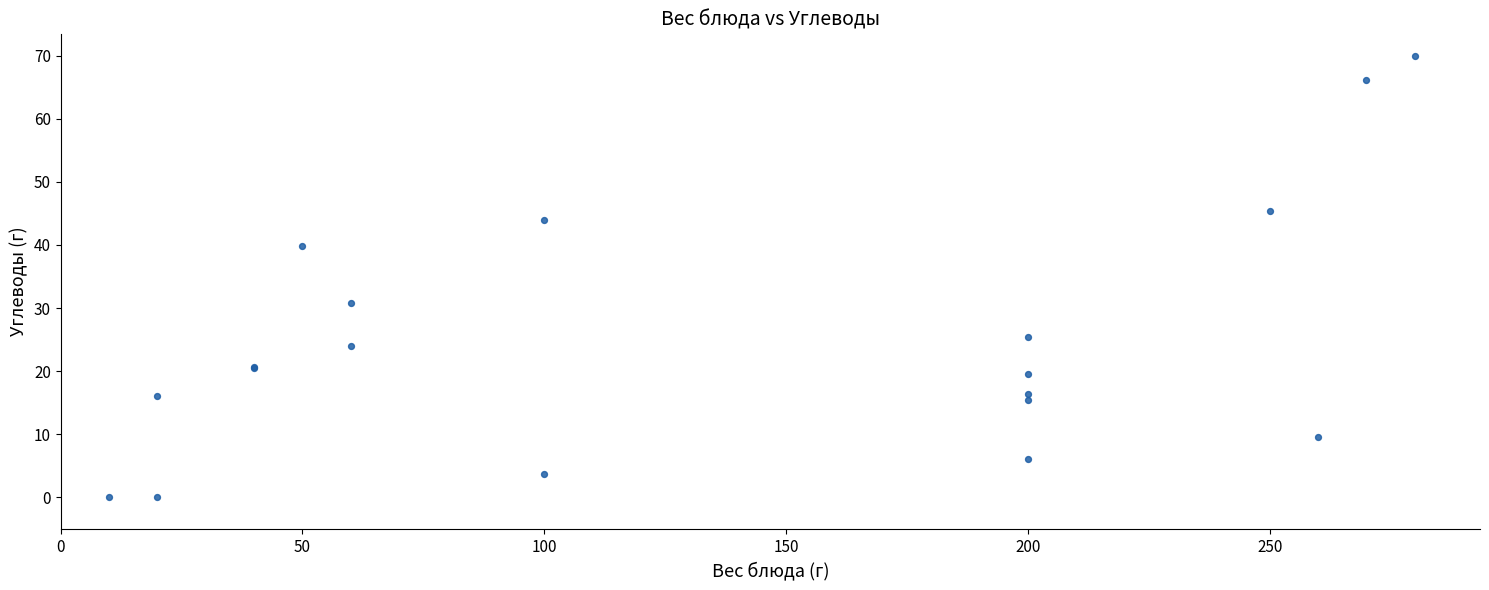

What Y value in the scatter plot is closest to 34?

30.8